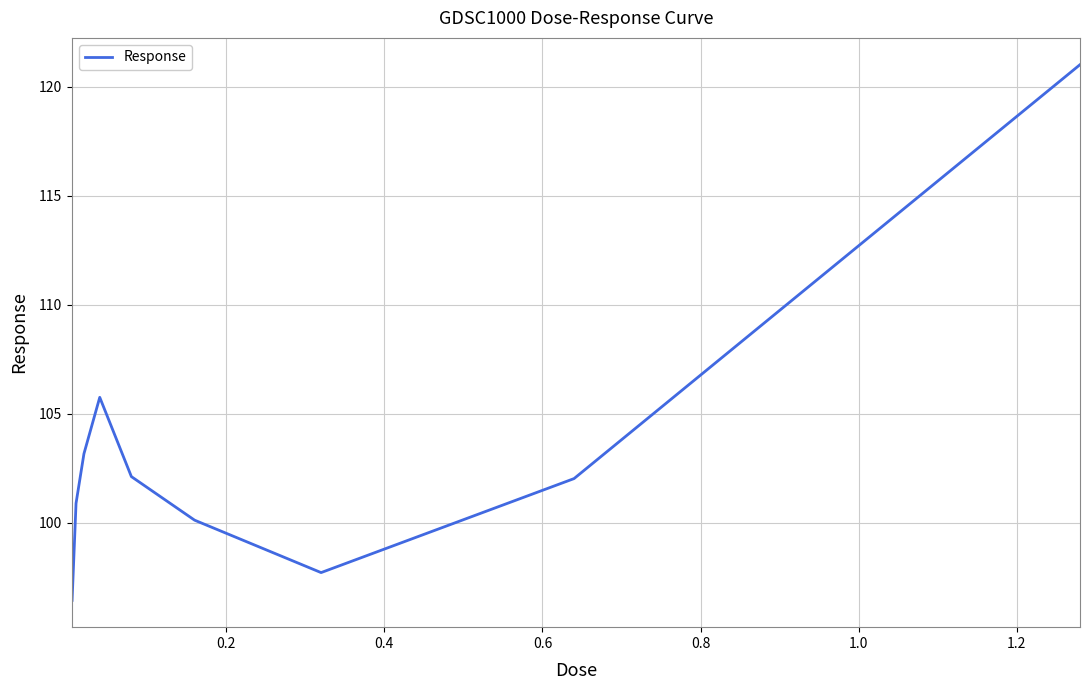

What is the minimum value shown in the chart?

96.5